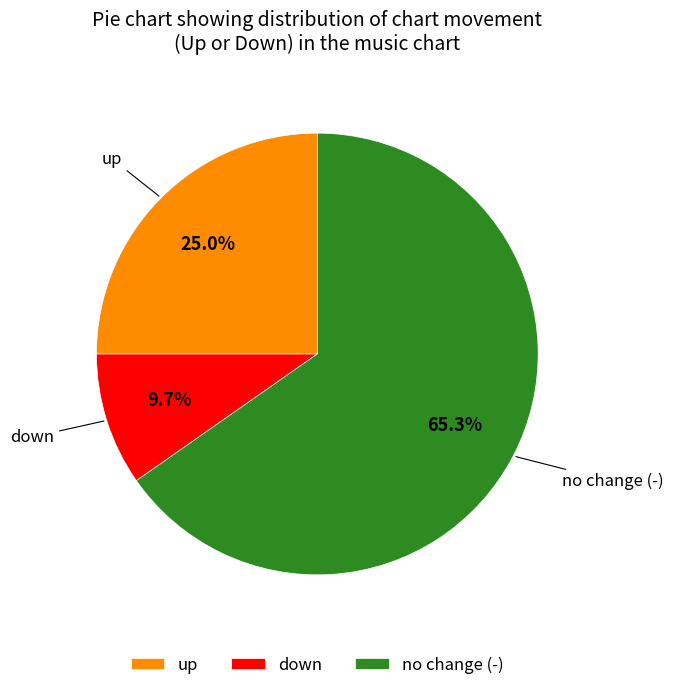

Which category has the smallest portion of the pie?

down